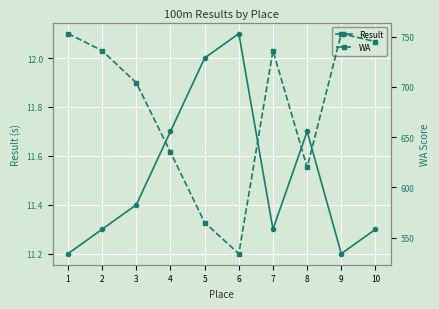

How many lines are shown in the chart?

2